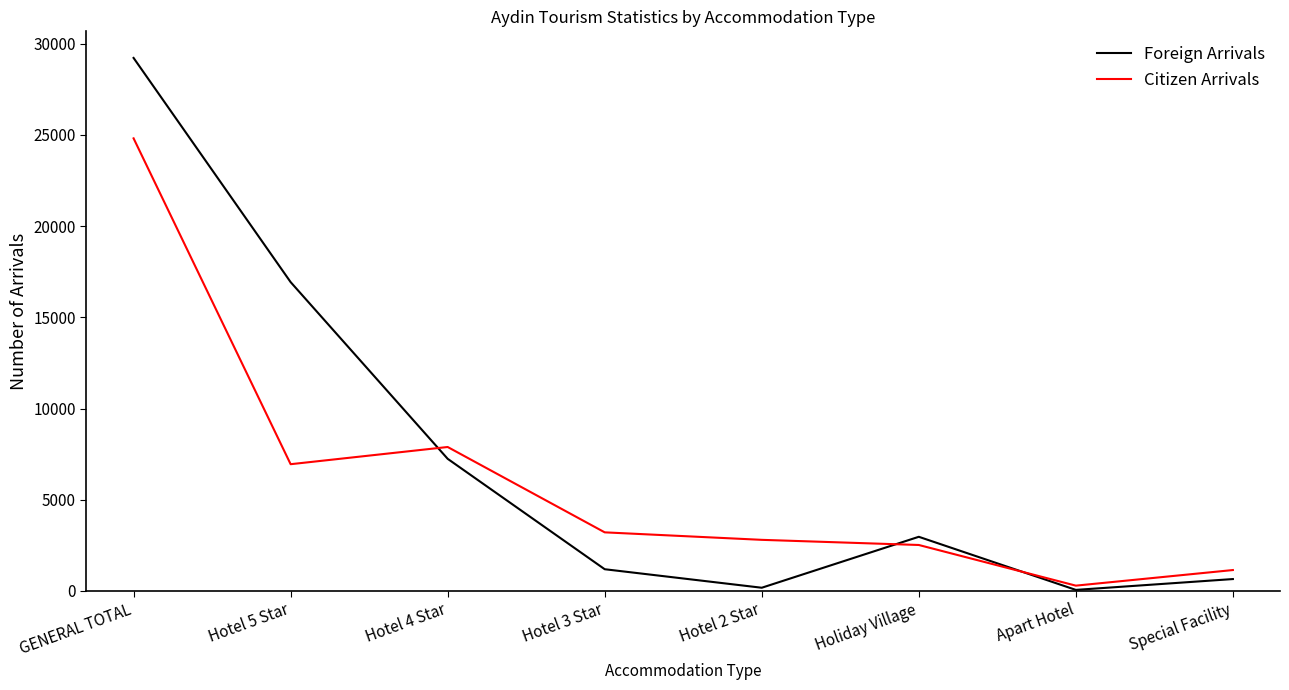

At which category is the sum across all series the highest?

GENERAL TOTAL